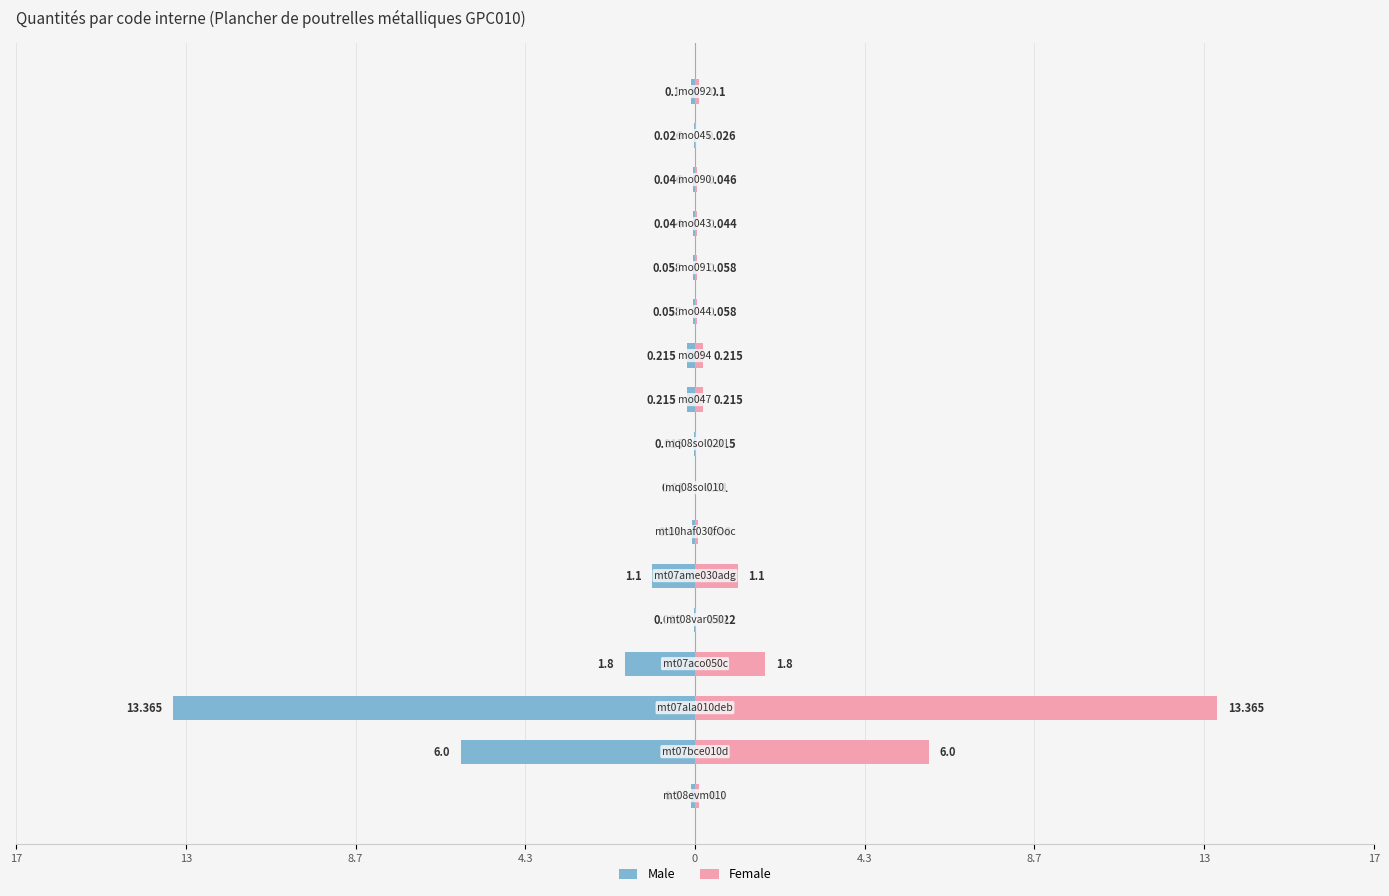

What is the smallest value displayed?

-13.4